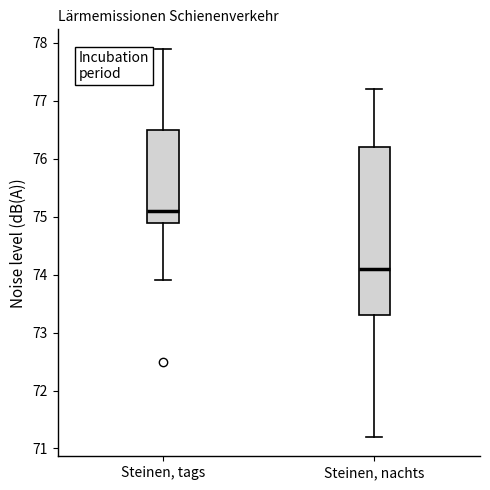

Reading left to right, transcribe this box plot: for each box, give where its median line is, the range the box spans, and where its two whiskers end, as read against the y-axis. The values are not printed on the chart, so give them approximately, as read against the axis.

Steinen, tags: median 75.1, box 74.9 to 76.5, whiskers 73.9 to 77.9
Steinen, nachts: median 74.1, box 73.3 to 76.2, whiskers 71.2 to 77.2